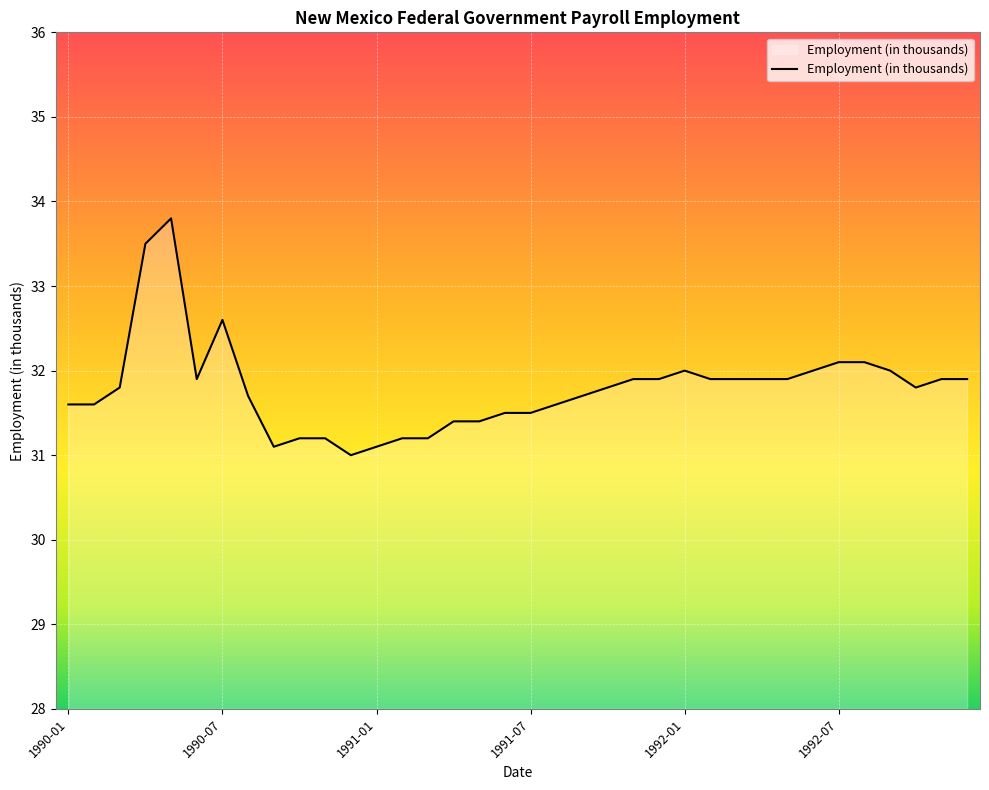

What is the smallest value displayed?

31.0